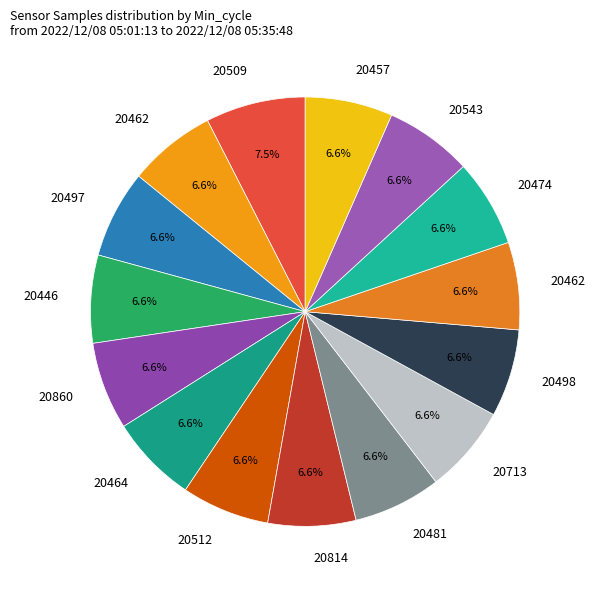

To the nearest percent, what is the difference between the largest and smallest slice percentages?

1%